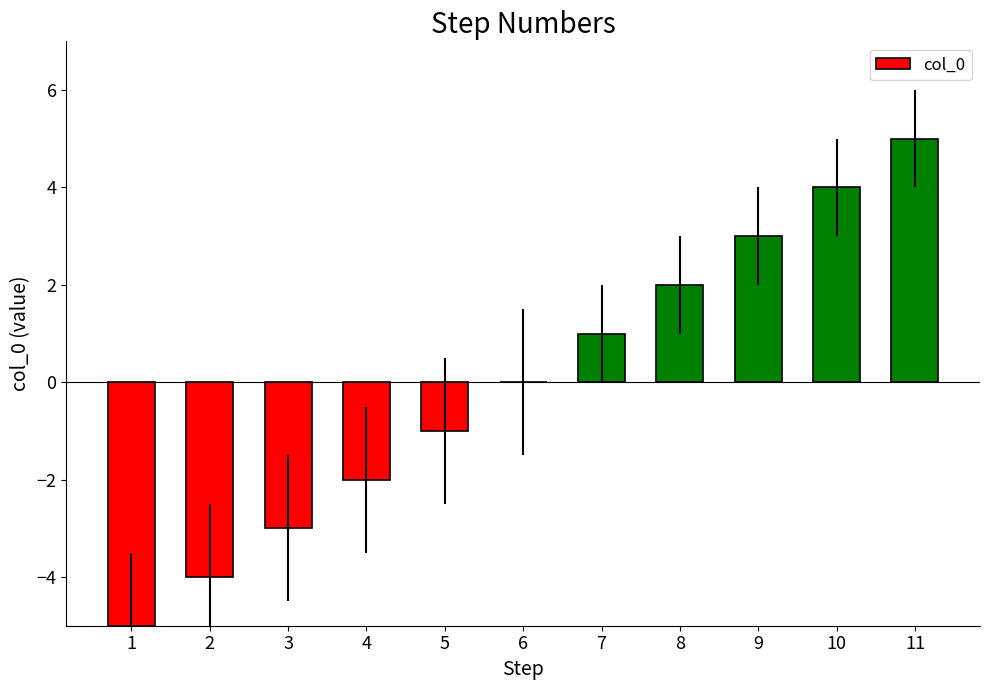

What is the change in value from 7 to 9?

+2